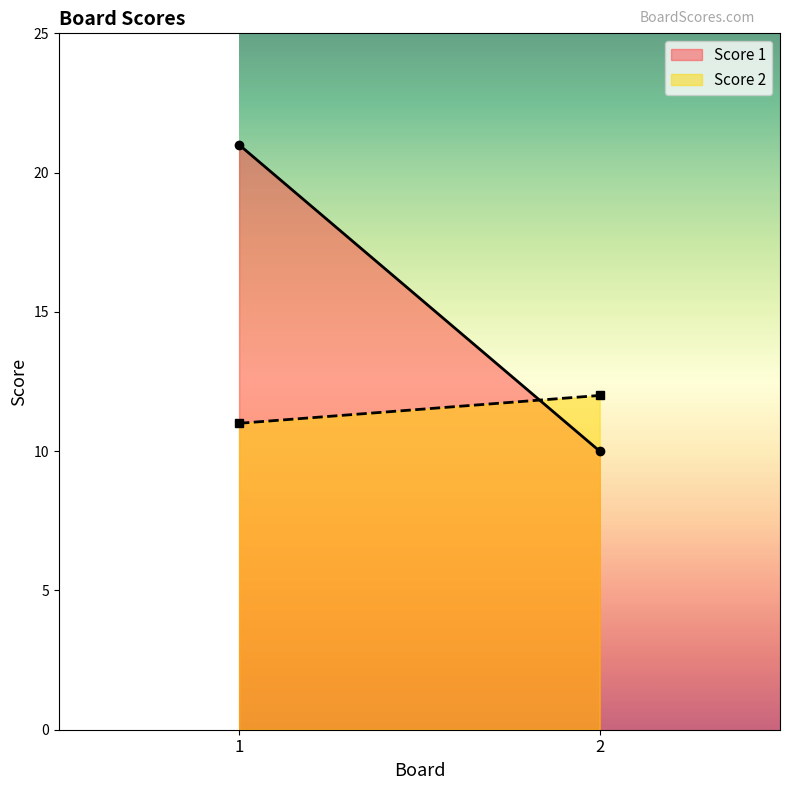

What value does the Score 1 series have at 2, to the nearest 5?

10